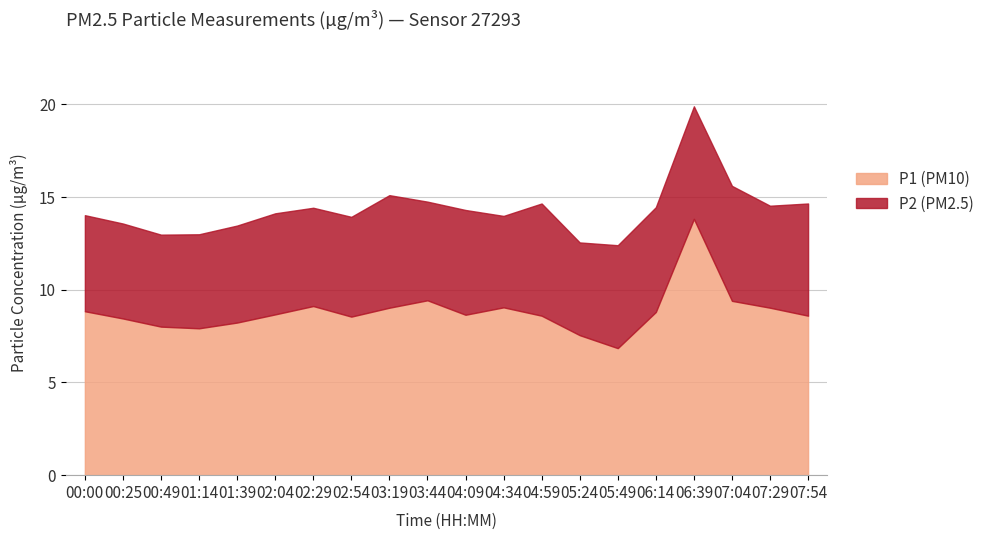

The value of P2 at 00:25 is 5.1. True or false?

True